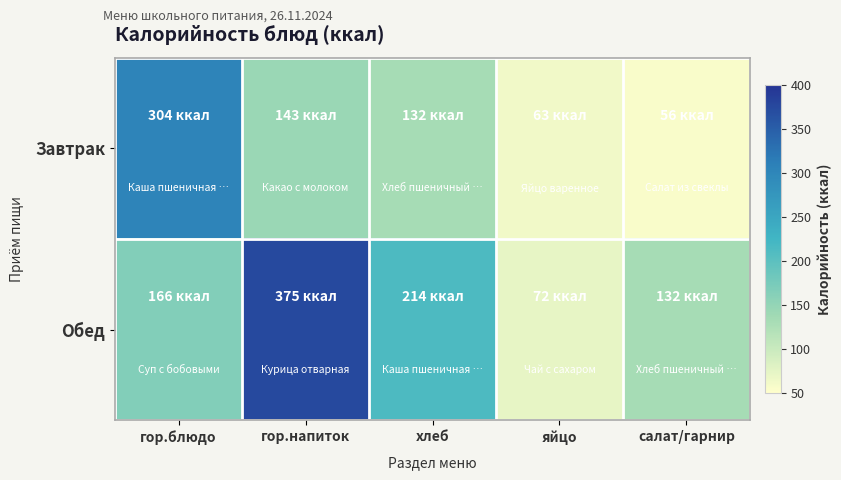

At how many categories does at least one series exceed 327?

1